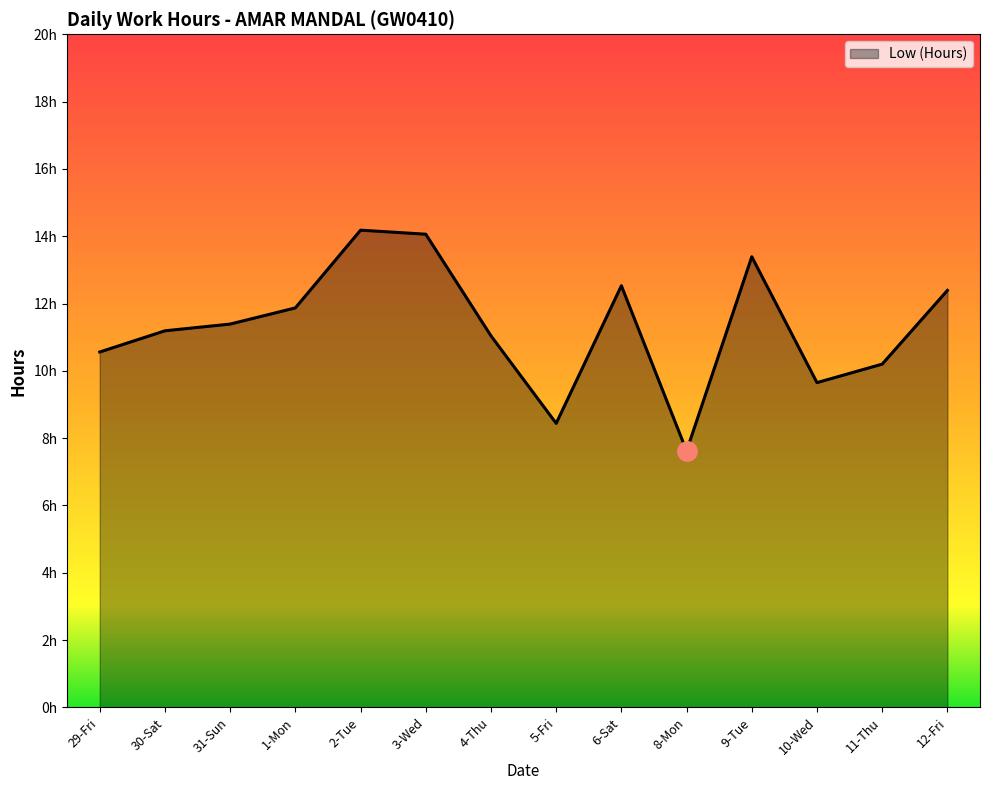

Reading left to right, list all the values displayed in this chart.

10.6	11.2	11.4	11.9	14.2	14.1	11.0	8.4	12.5	7.6	13.4	9.7	10.2	12.4